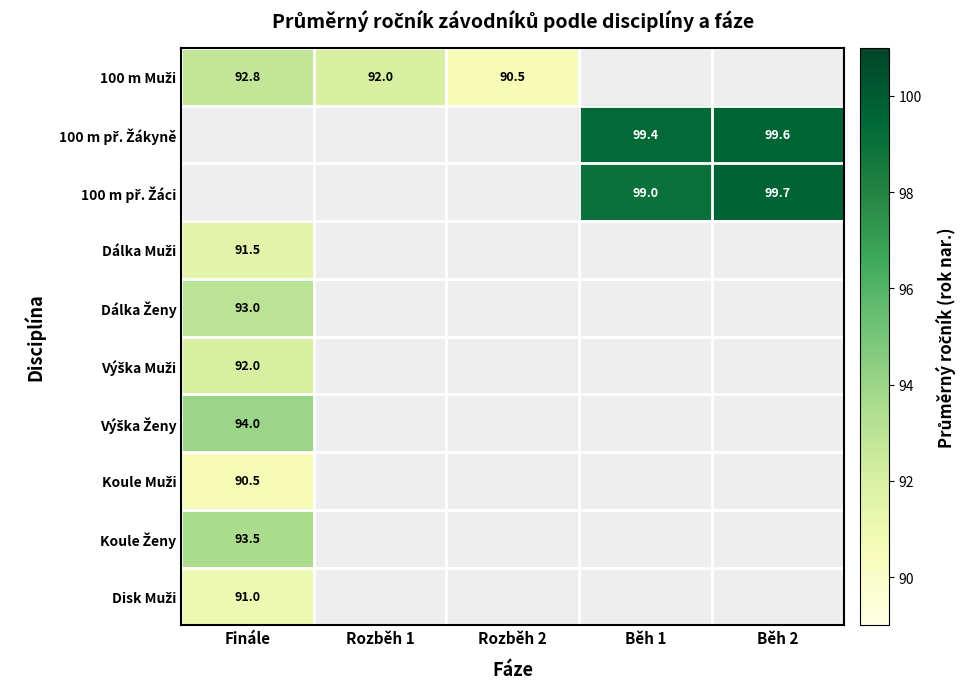

List the series in order of their peak value, lowest first.

Koule Muži, Disk Muži, Dálka Muži, Výška Muži, 100 m Muži, Dálka Ženy, Koule Ženy, Výška Ženy, 100 m př. Žákyně, 100 m př. Žáci